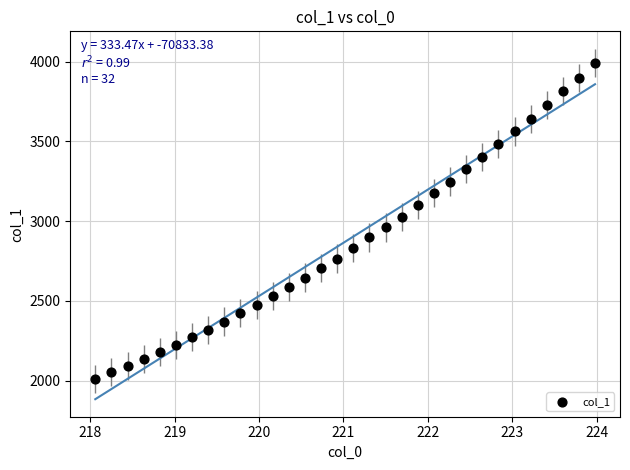

What is the range of Y values (max minus min)?

1978.8